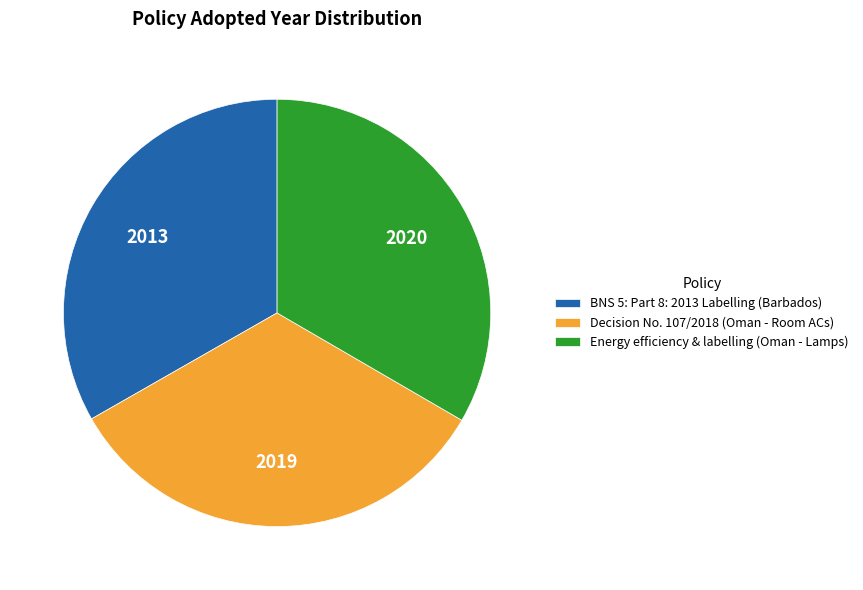

Do BNS 5: Part 8: 2013 Labelling (Barbados) and Energy efficiency & labelling (Oman - Lamps) together represent more than half of the pie?

Yes